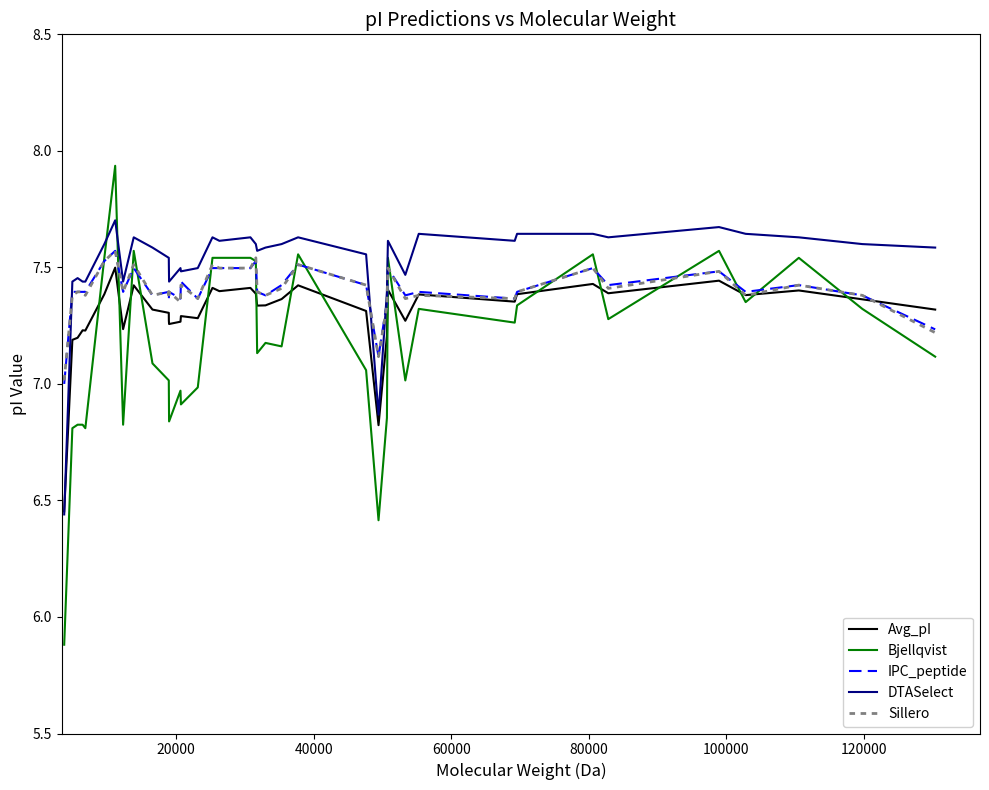

Count the number of data series in this chart.

5